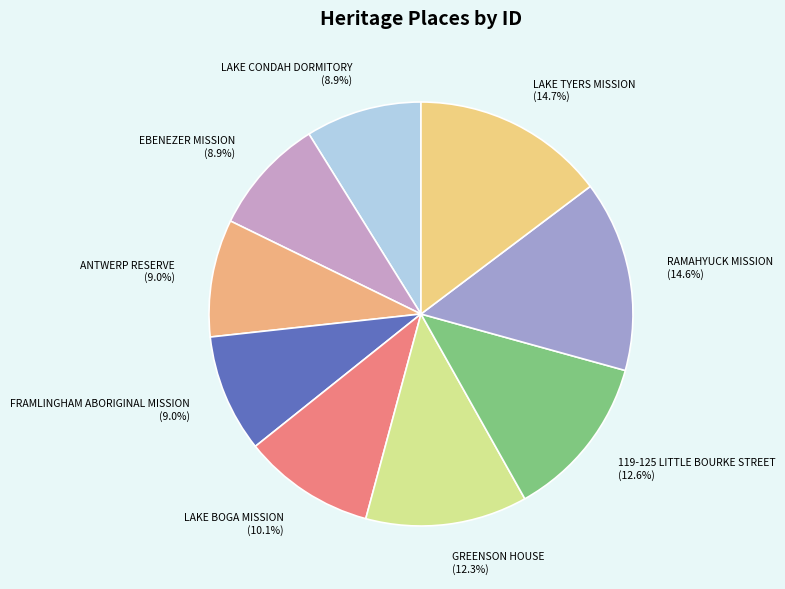

What portion of the pie excludes LAKE BOGA MISSION?

89.9%